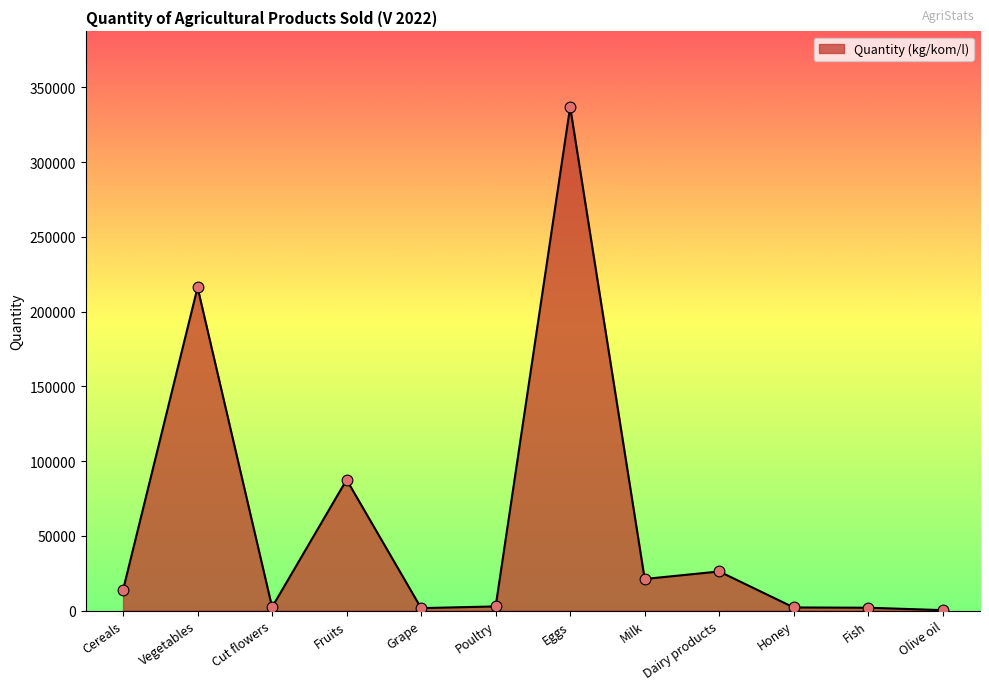

What is the change in value from Vegetables to Cut flowers?

-213898